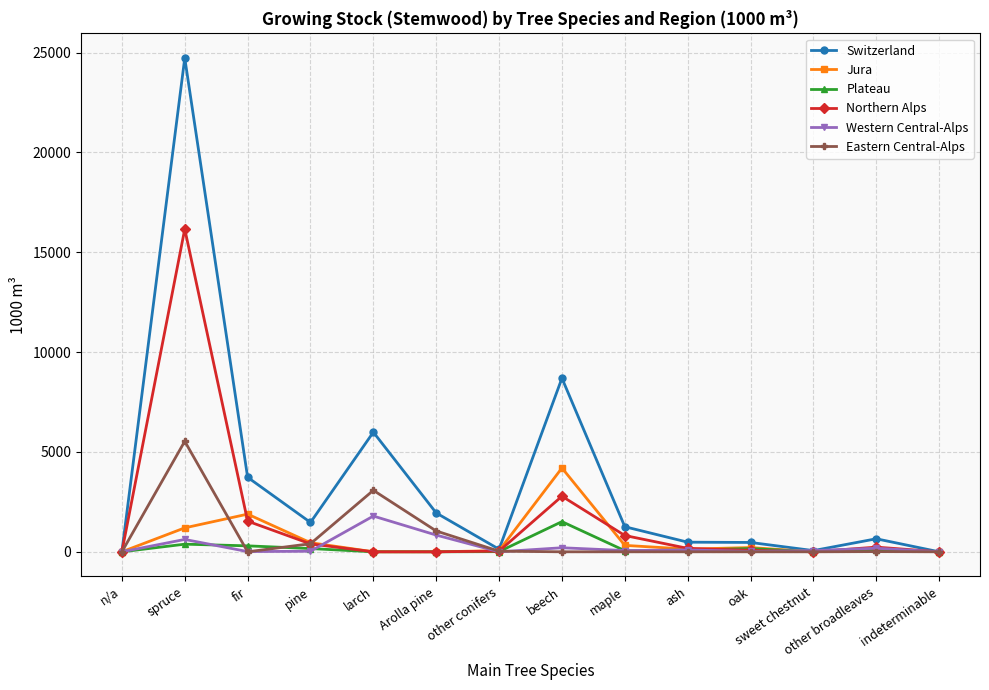

At how many categories does at least one series exceed 18923?

1